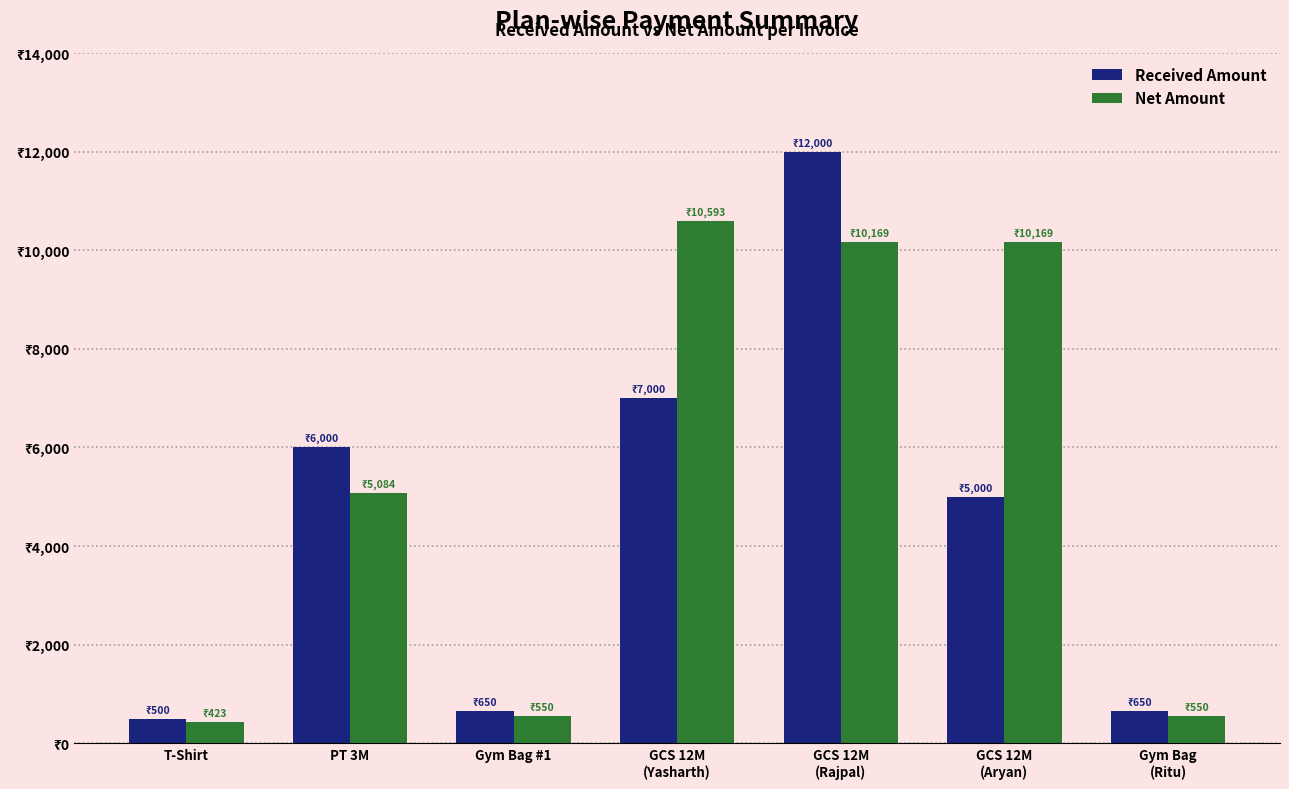

What is the difference between the second highest and second lowest values in the Net Amount series?

9618.7